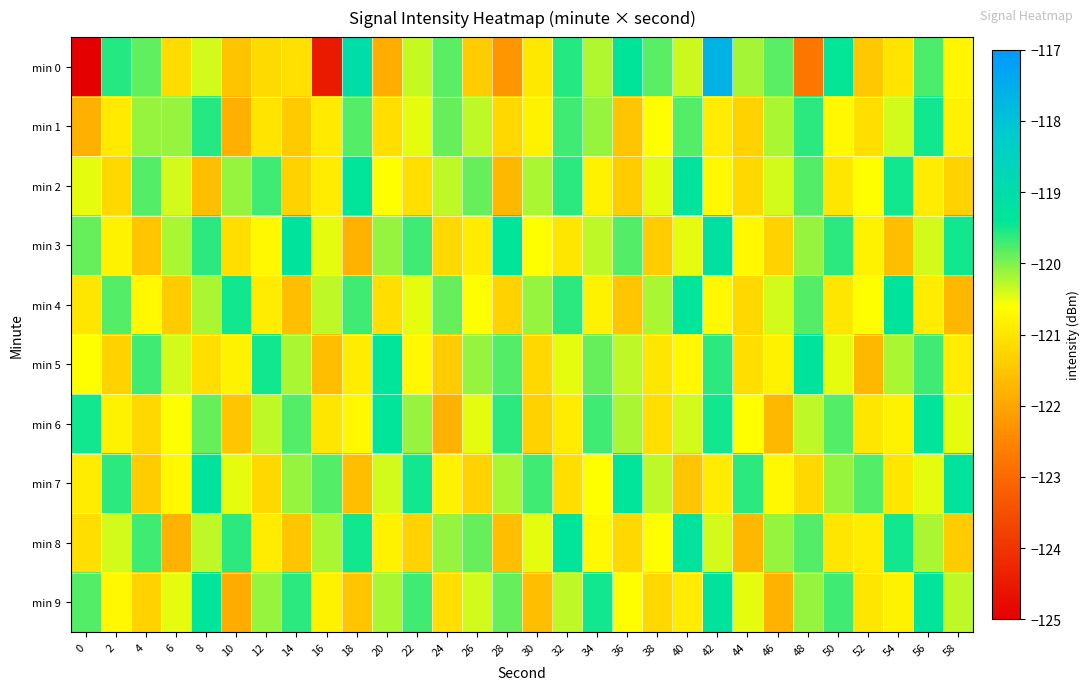

At 50, list the series in order from smallest to largest.

min 2, min 4, min 8, min 1, min 5, min 7, min 6, min 9, min 3, min 0